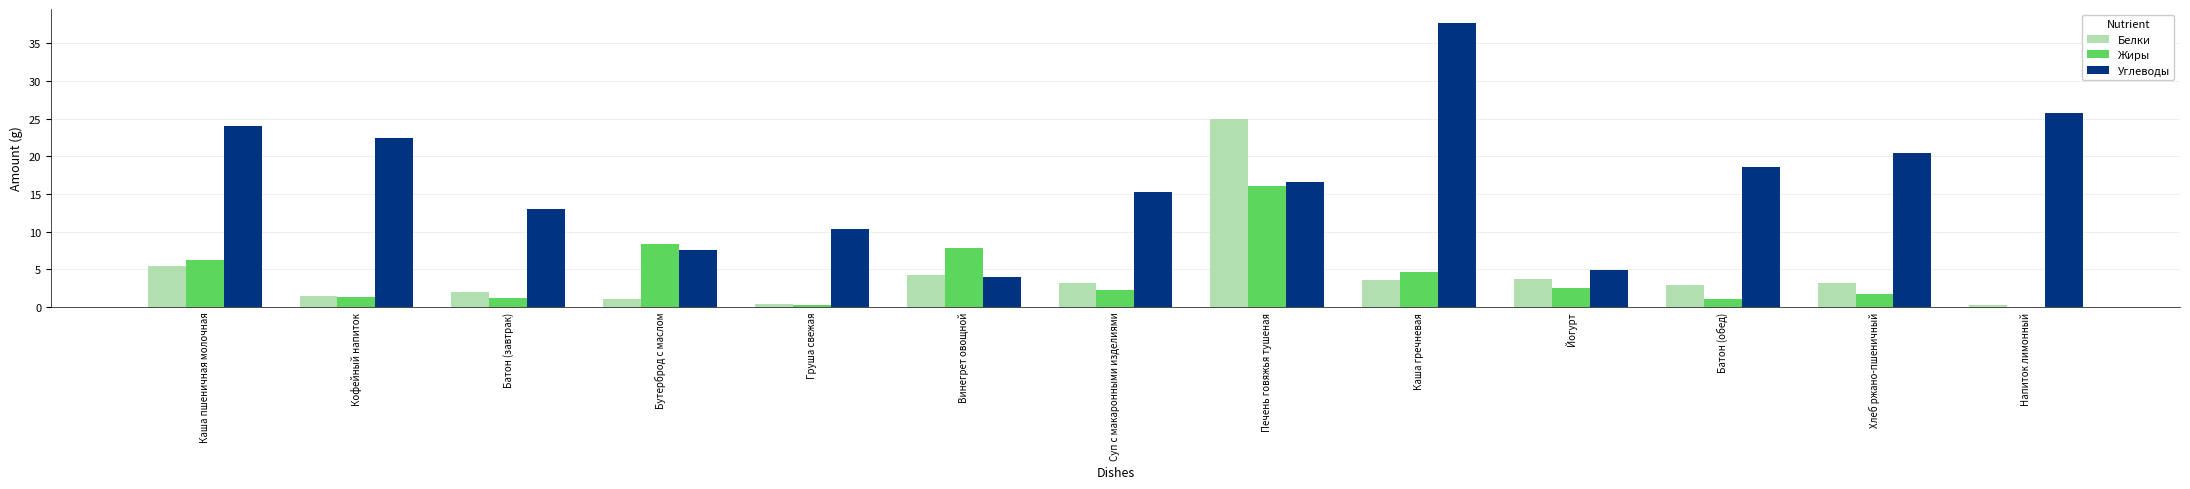

Is the value of Белки at Каша гречневая greater than the value of Углеводы at Каша пшеничная молочная?

No